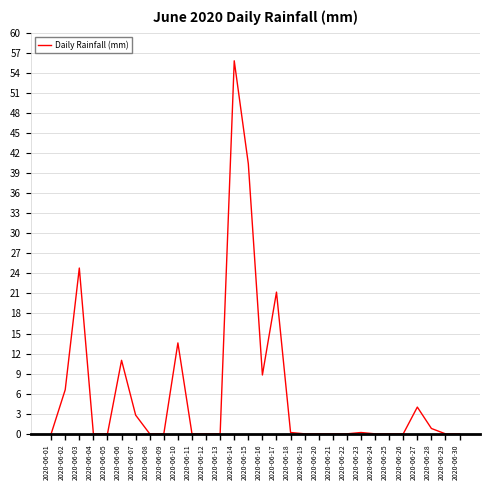

At which category does the chart reach its peak across all series?

2020-06-14